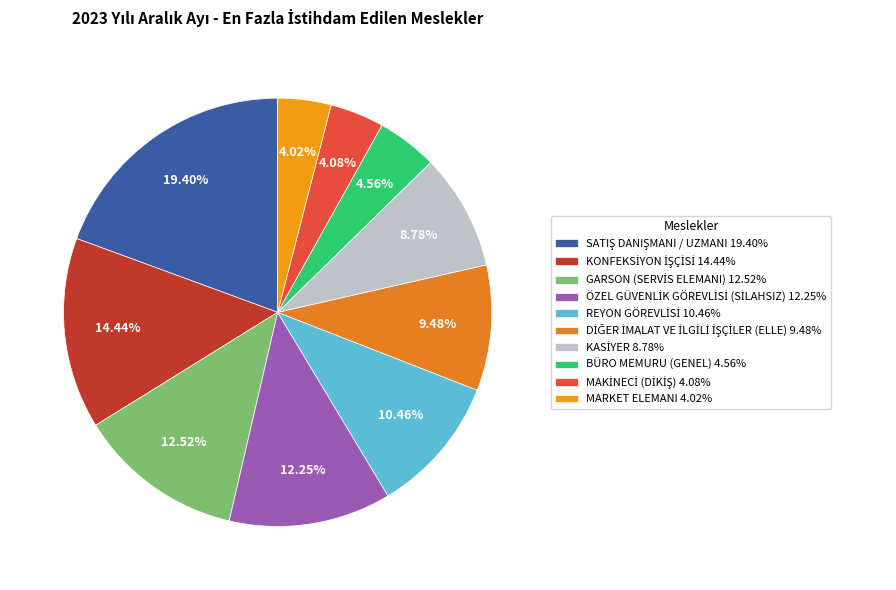

Is it true that KASİYER is 9% of the pie?

True